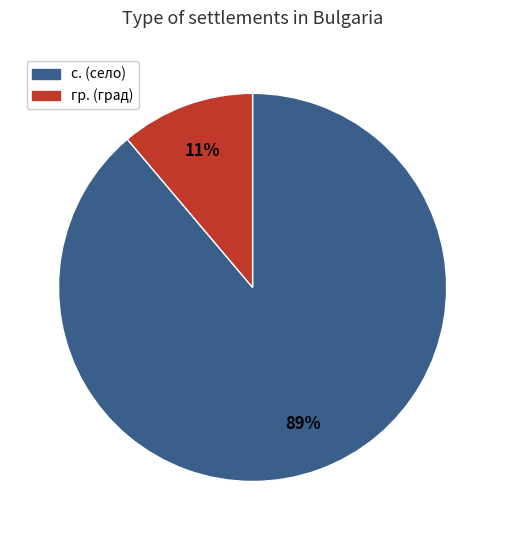

Does any single category account for the majority?

Yes